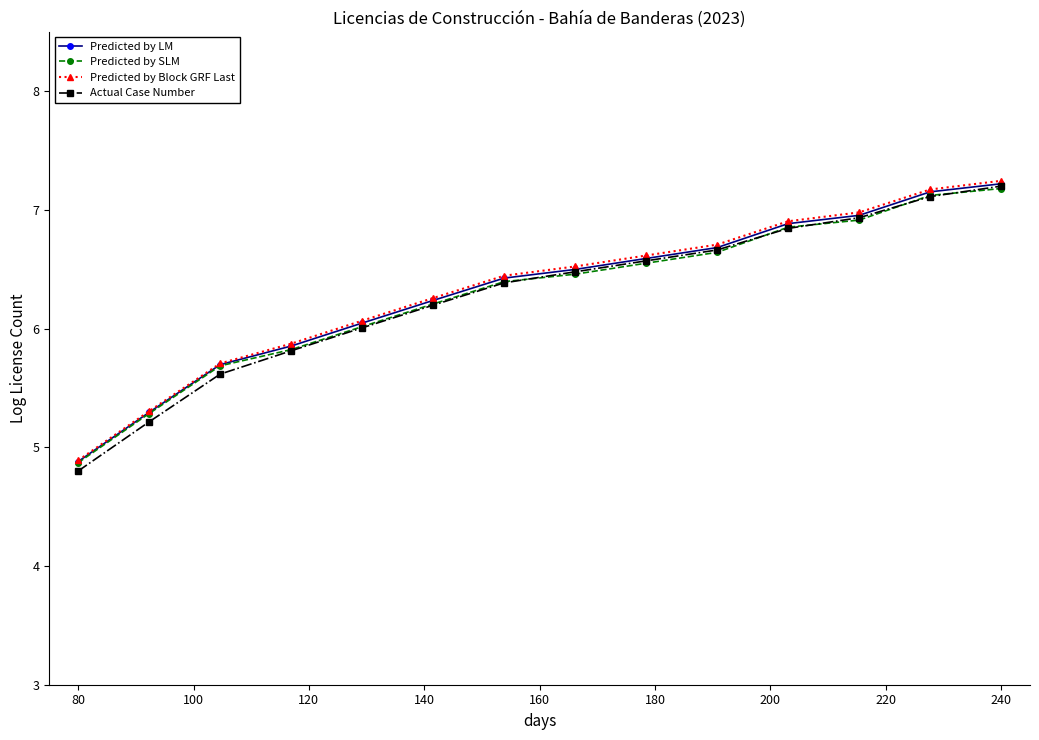

What is the value of the Actual Case Number point at the 10th from the left?

6.7